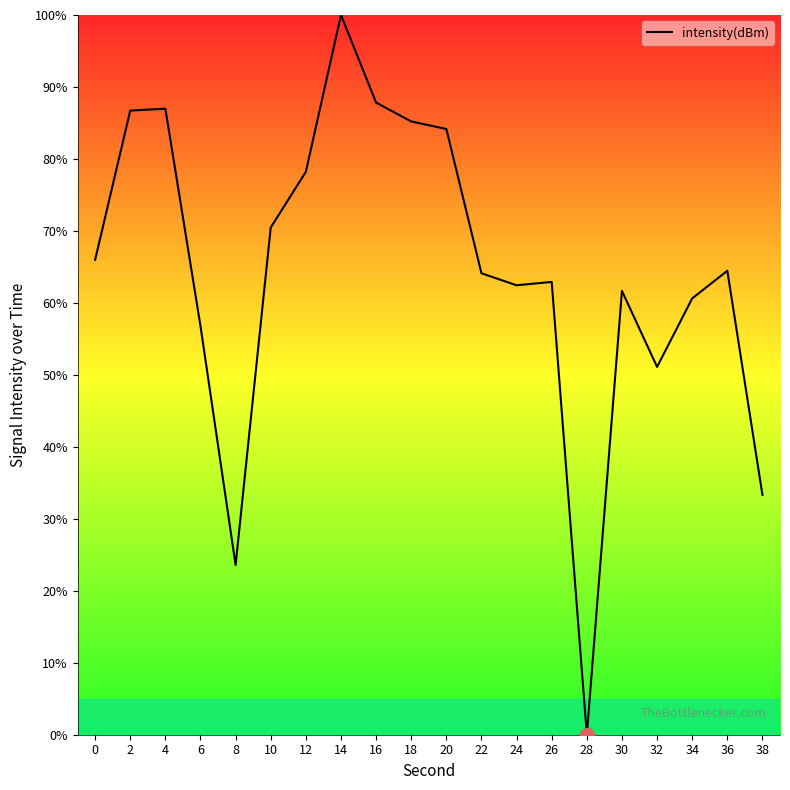

Which has a higher value, 38 or 18?

18